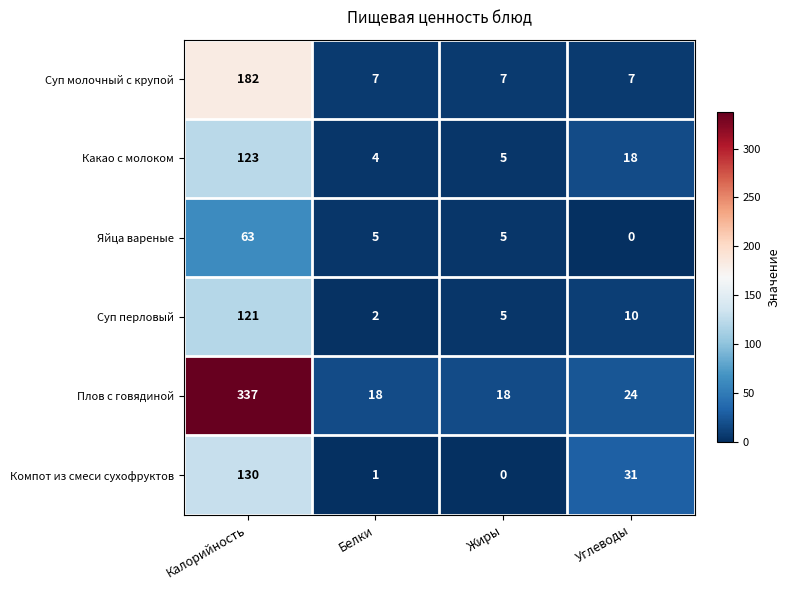

What is the sum of all Какао с молоком values?

150